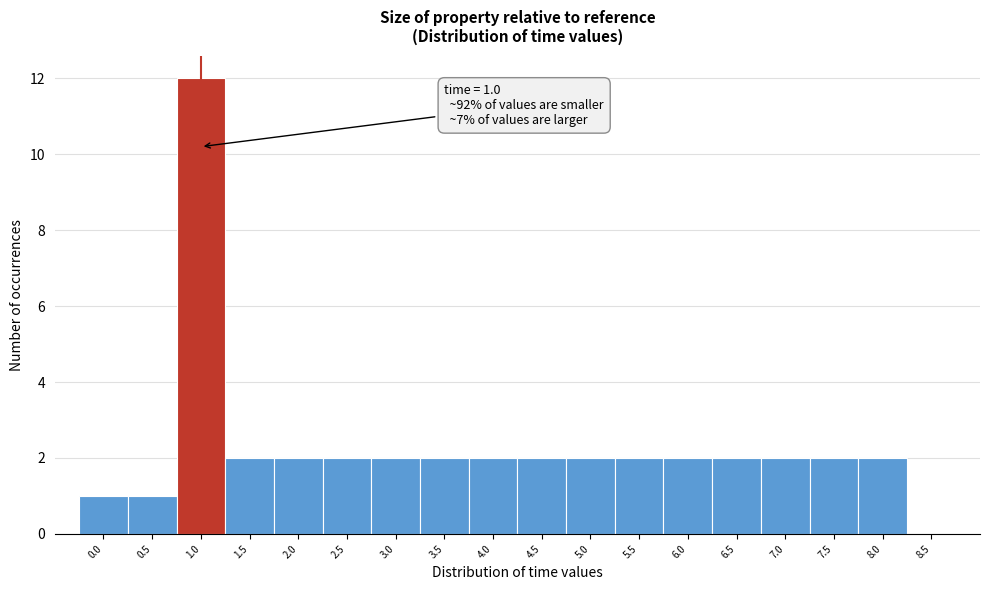

Over which range of the x-axis is the bar tallest?

0.75 to 1.25